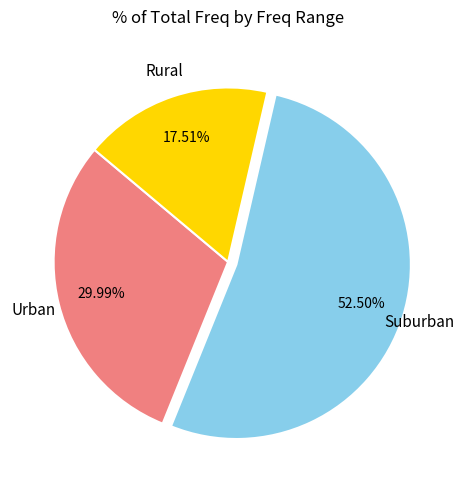

Is there a majority slice in this chart?

Yes